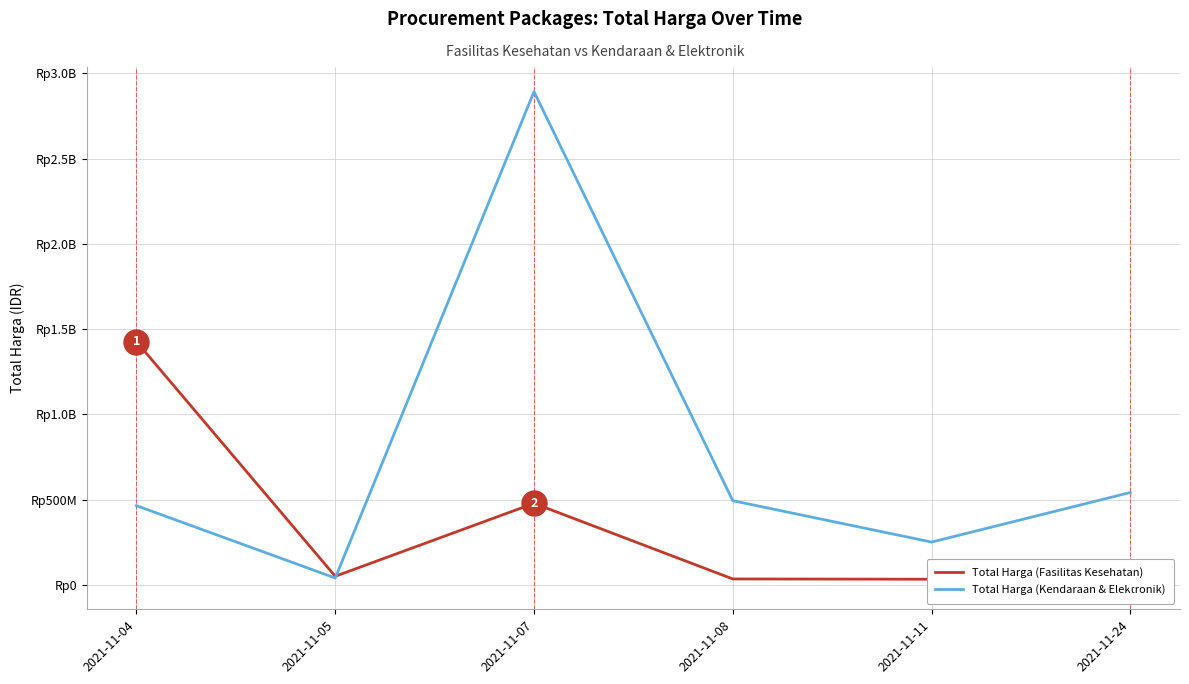

Reading left to right, what are all the values shown in this chart?

Total Harga (Fasilitas Kesehatan): 1425867900	49730040	477600000	34000000	32441200	577875
Total Harga (Kendaraan & Elektronik): 464002100	39440000	2892122000	493000000	250350000	541071000